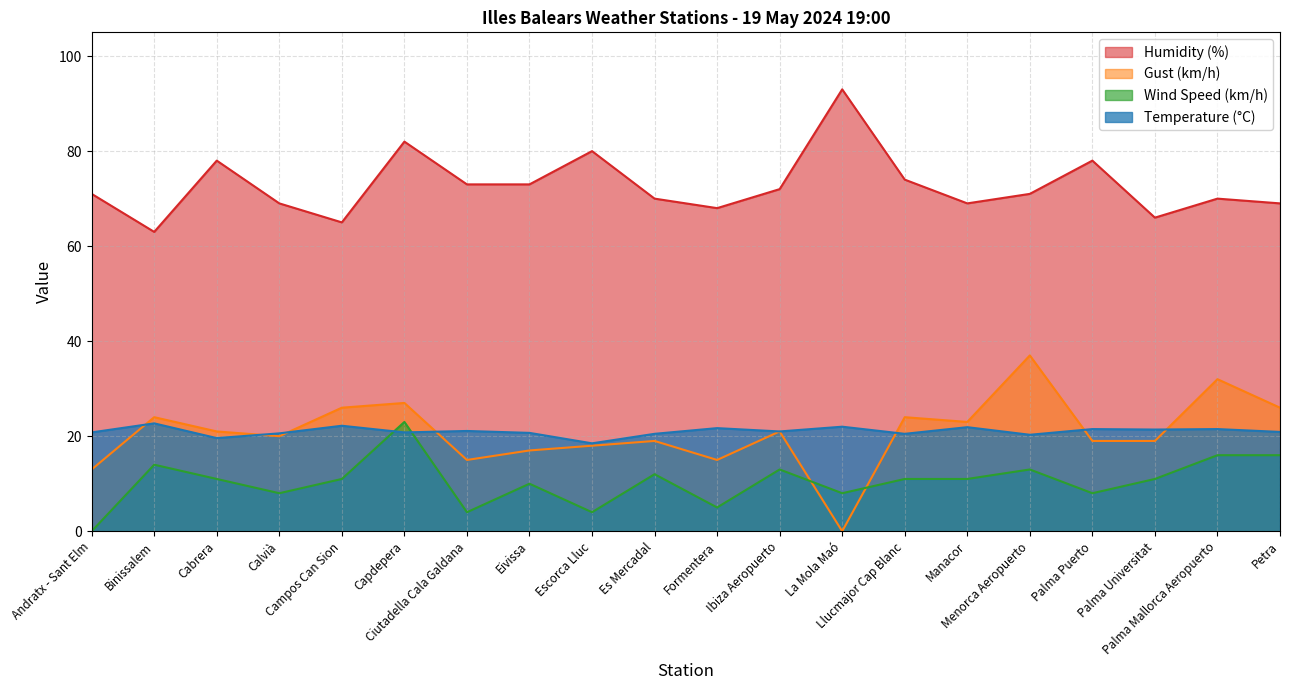

True or false: Gust (km/h) has more than 2 points higher than both neighbors.

True